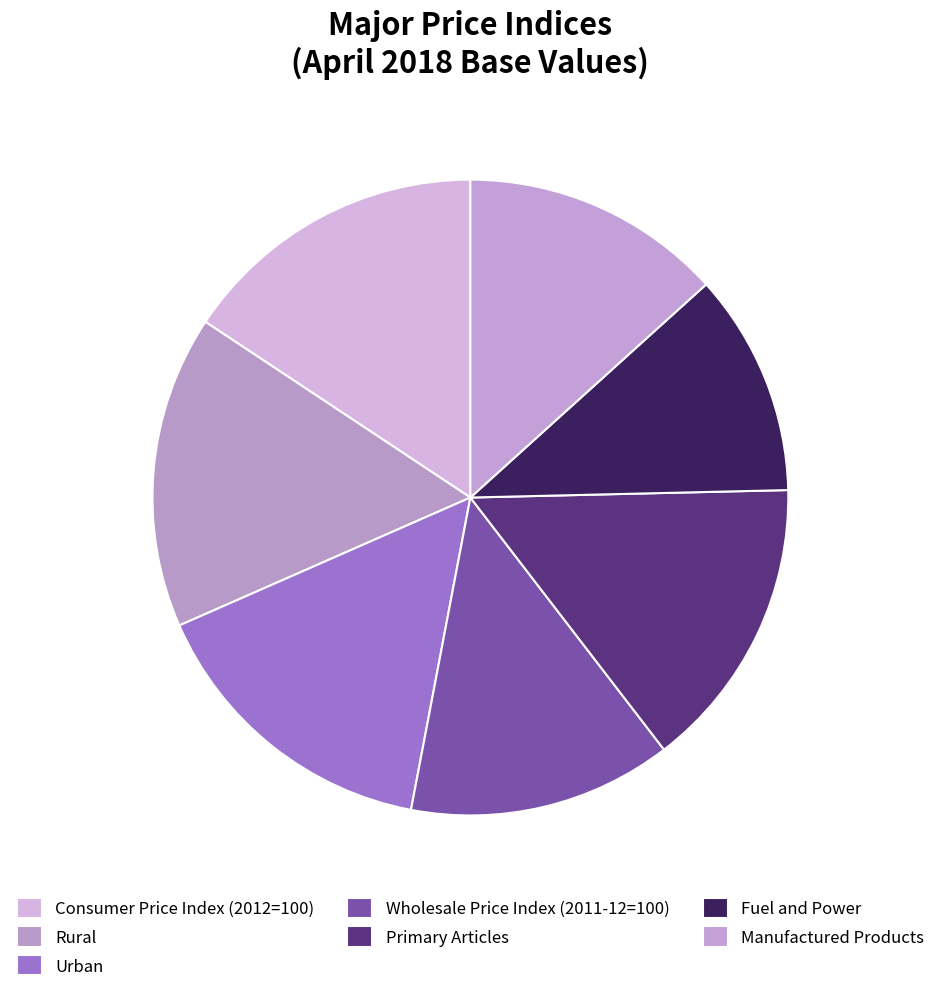

Count the number of slices in the pie.

7